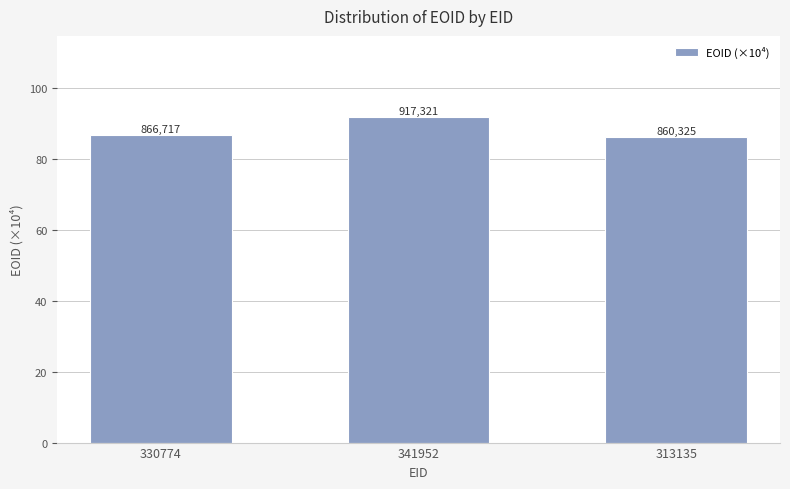

How many bars are there in total?

3